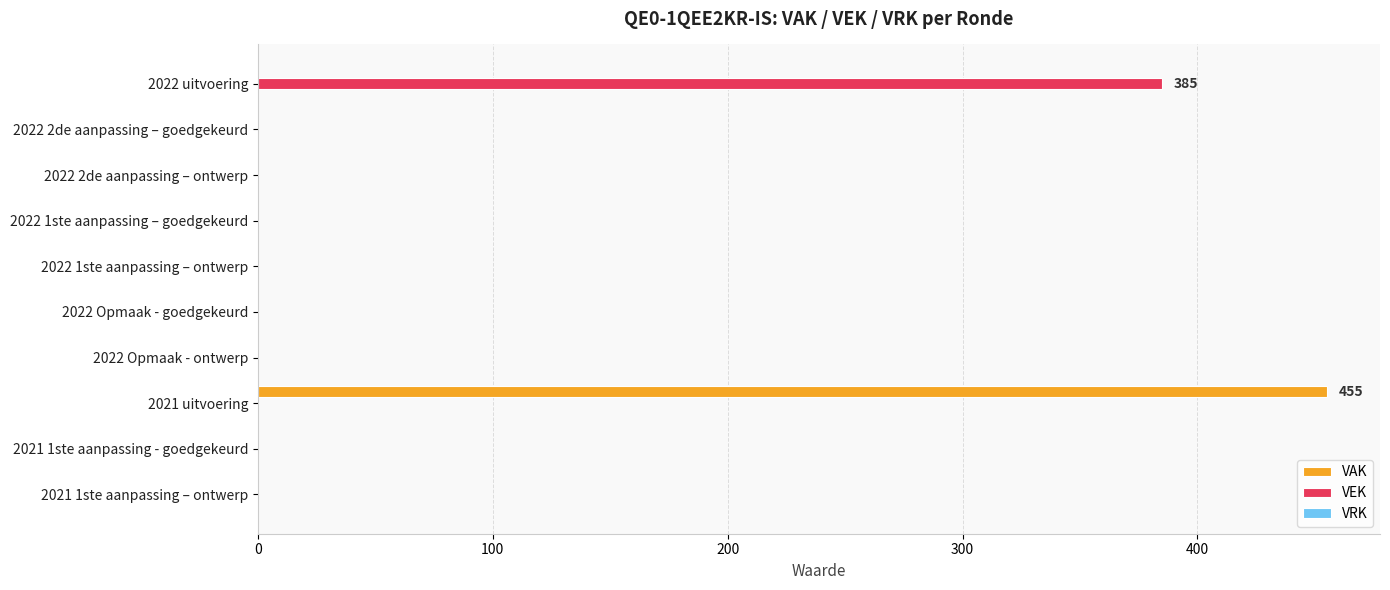

At which category does the chart reach its peak across all series?

2021 uitvoering